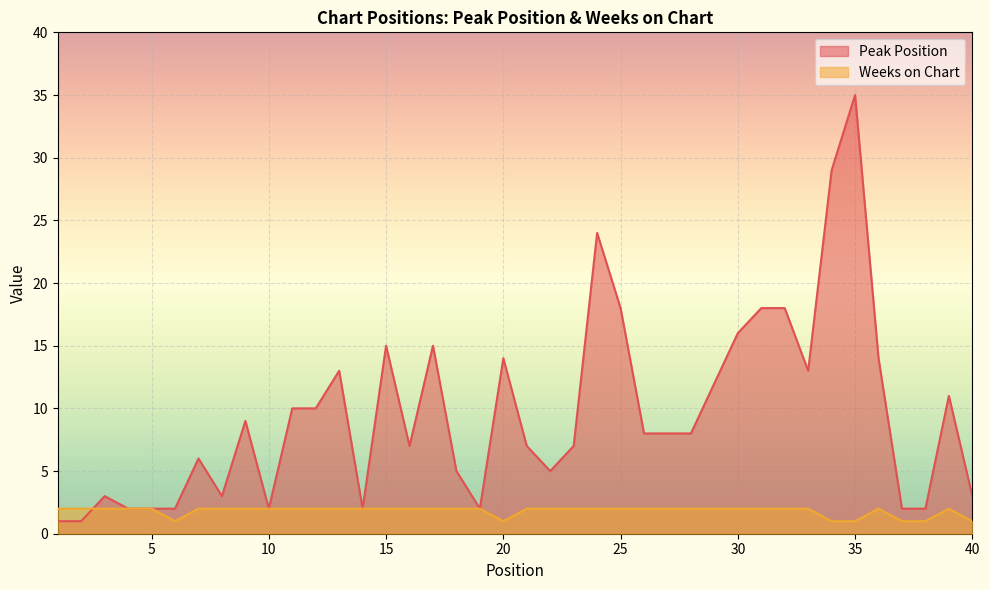

At which category is the sum across all series the highest?

35